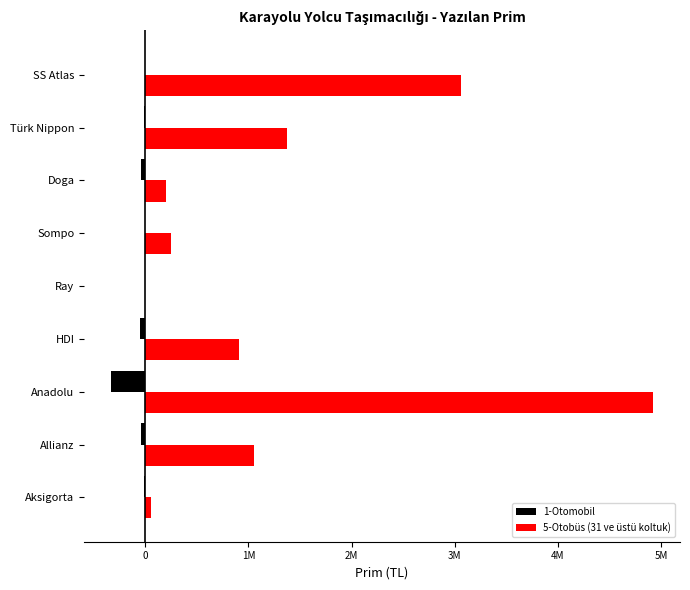

What are all the series names shown in the legend?

1-Otomobil, 5-Otobüs (31 ve üstü koltuk)